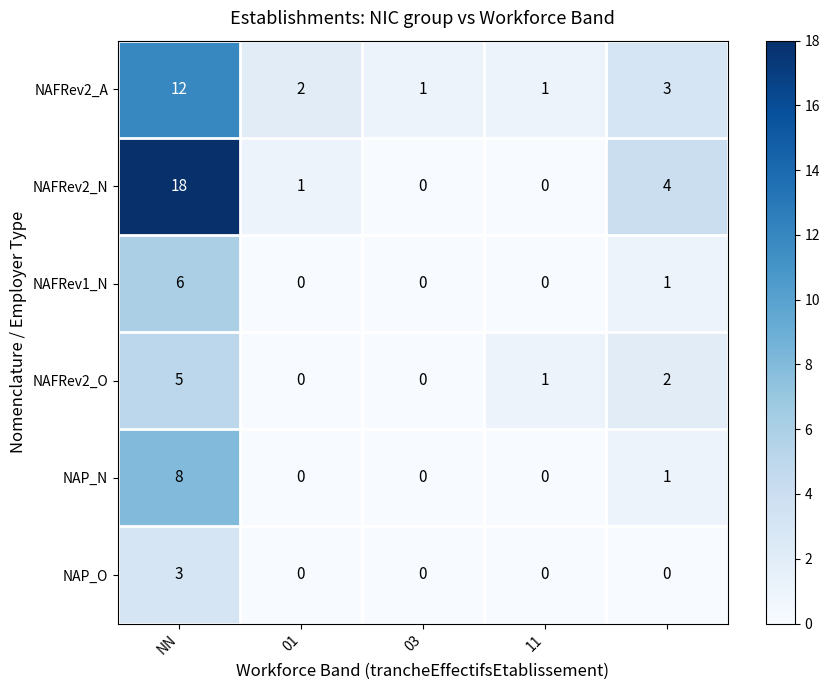

What is the maximum value shown in the chart?

18